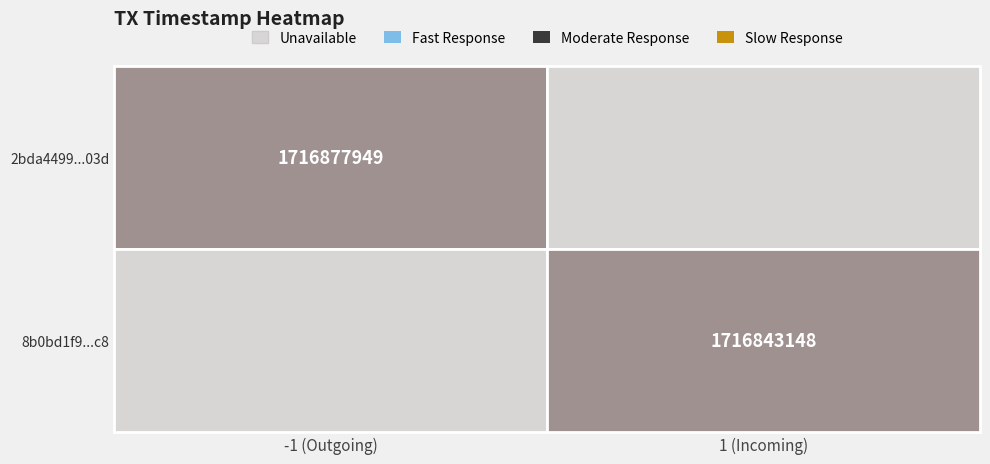

Reading left to right, extract all data points from this chart.

2bda4499a9bec7367cd39ffe3554d449898c03d: -1	1716877949
8b0bd1f9e4897c1dba492db099307bc587845c8: 1	1716843148